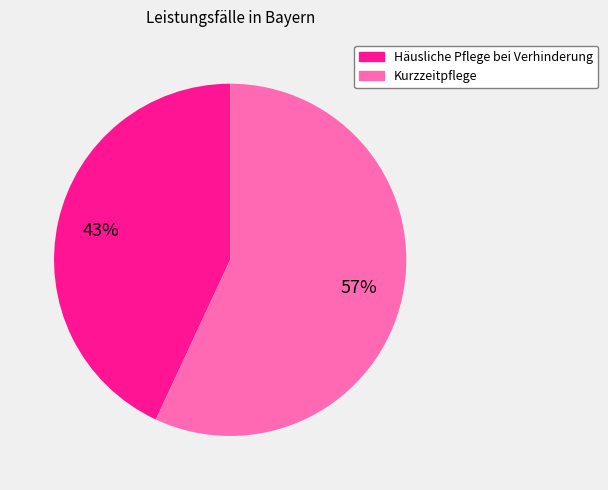

True or false: Kurzzeitpflege accounts for 57% of the total.

True